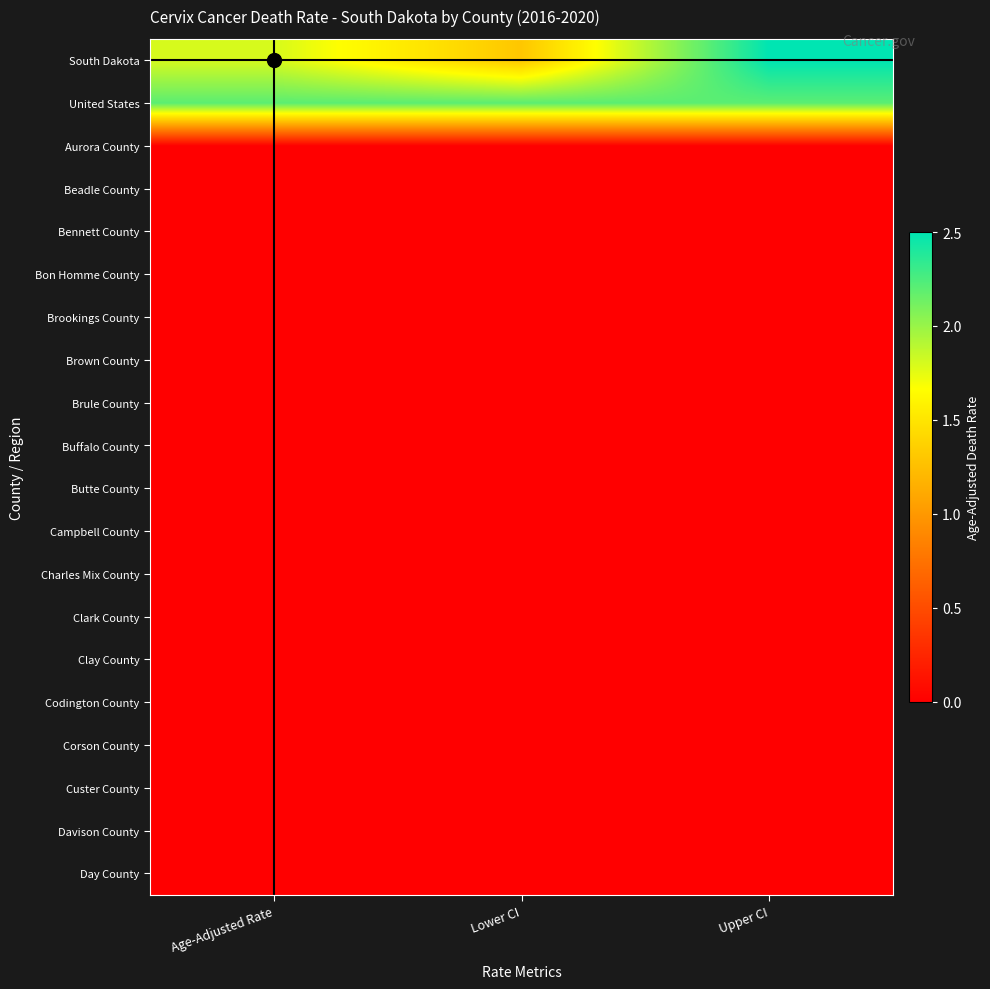

At how many categories does at least one series exceed 2?

3